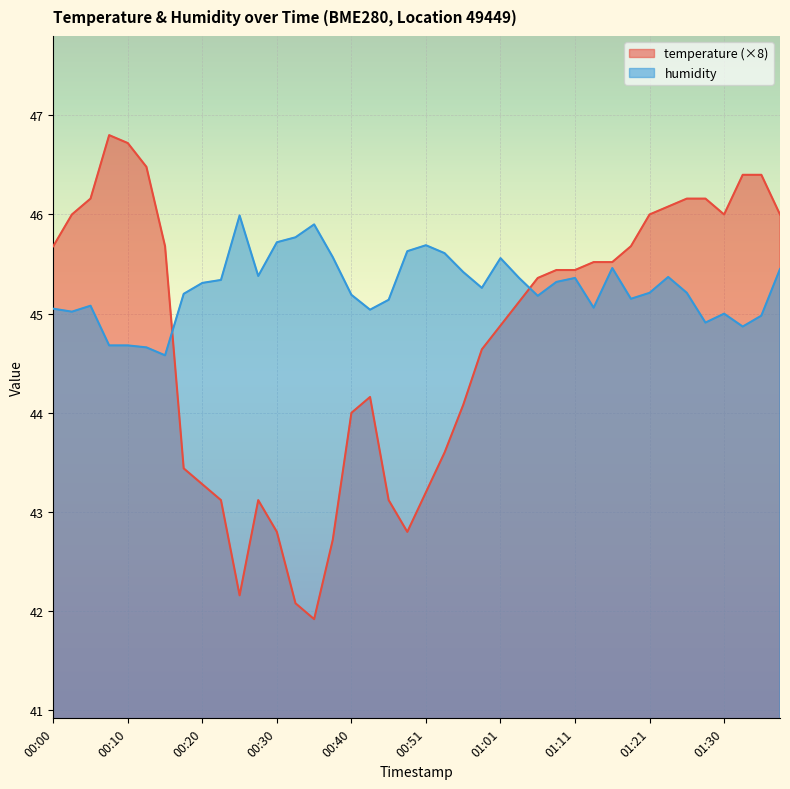

The value of temperature at 00:38 is 42.7. True or false?

True